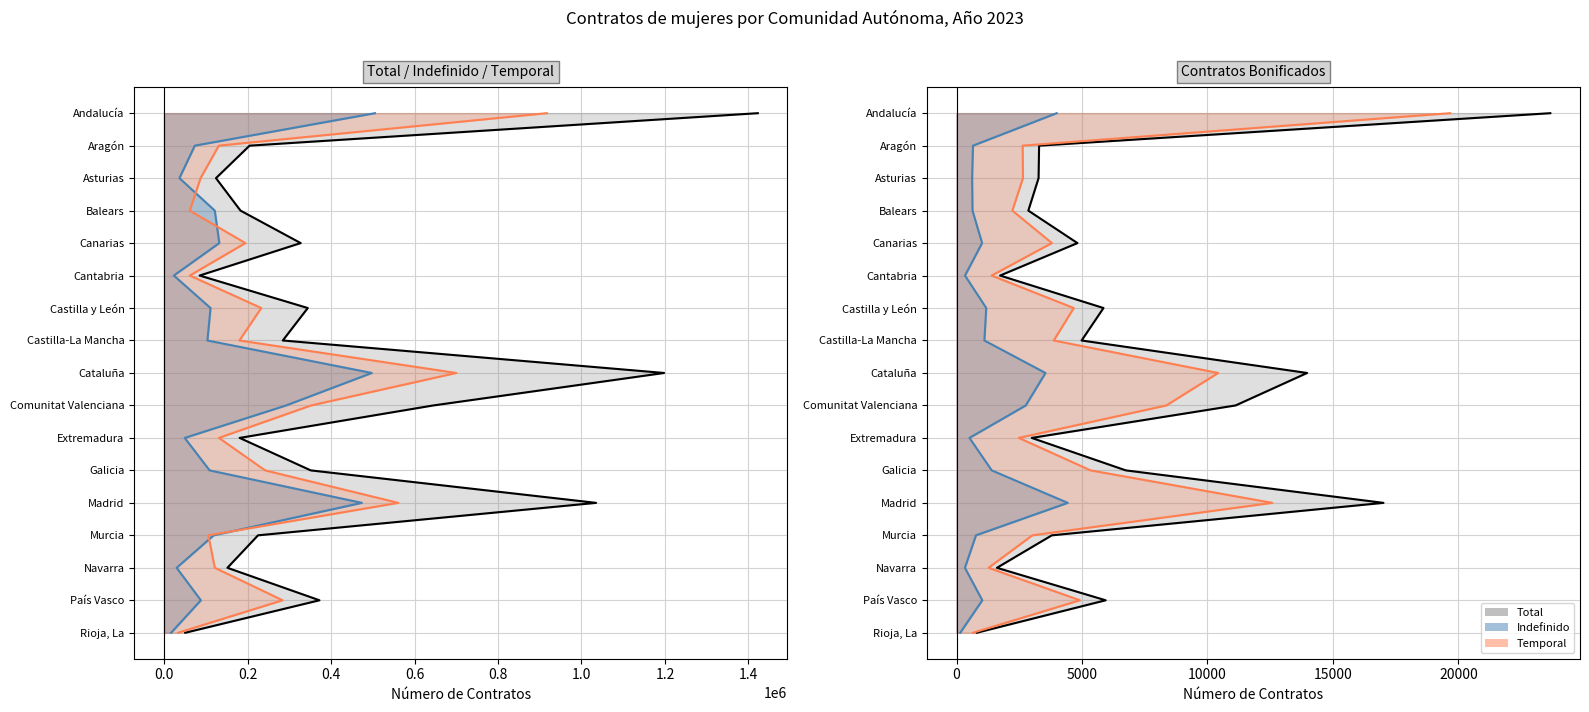

True or false: Total Contratos Mujeres and Bonificados Indefinido intersect in this chart.

False